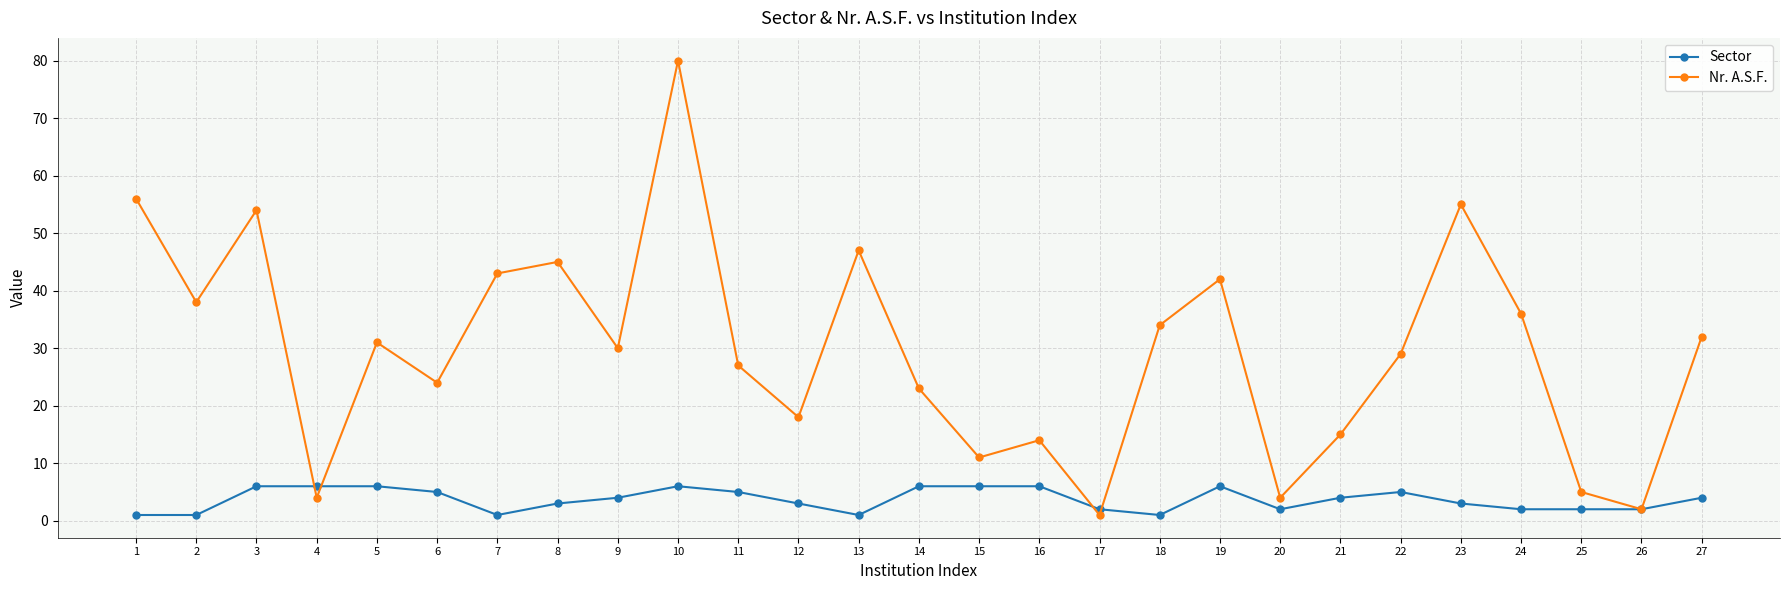

What is the difference between the highest and lowest values at 24?

34